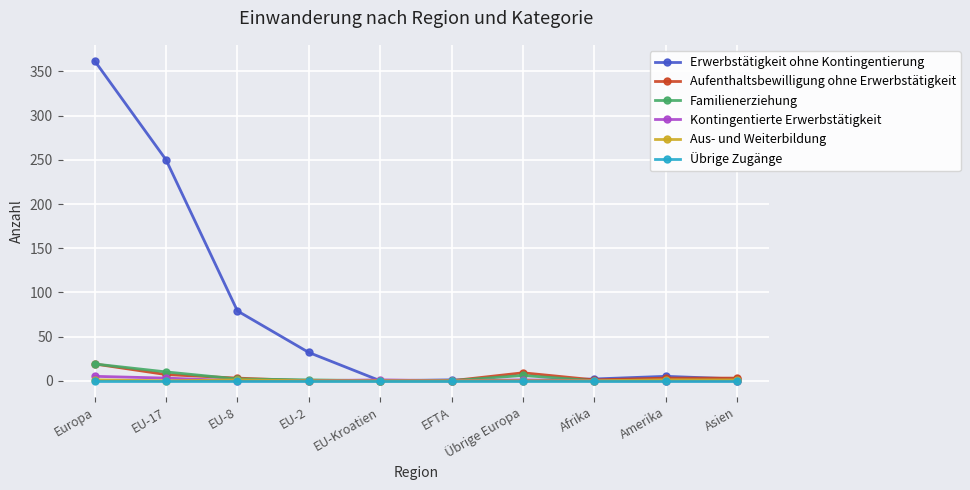

Which category has the highest value across all series?

Europa